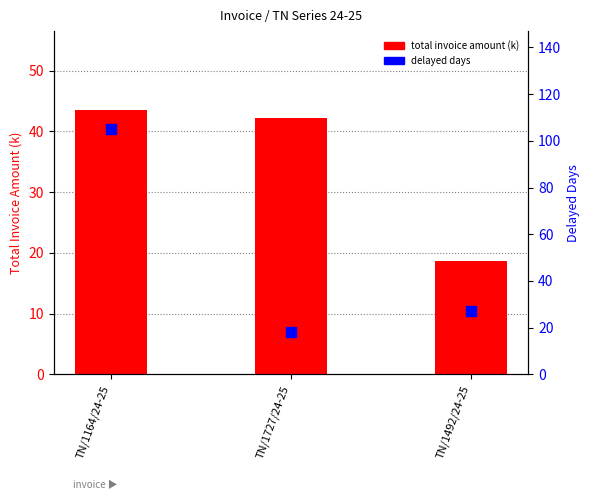

Is the value of total invoice amount (k) at TN/1164/24-25 greater than the value of delayed days at TN/1727/24-25?

Yes